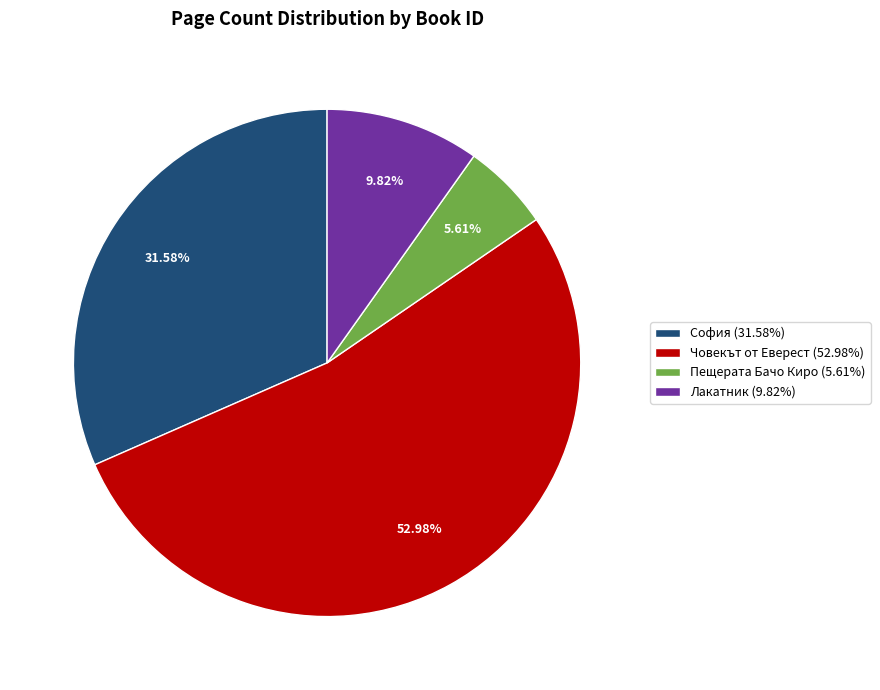

Is the sum of София (31.58%) and Пещерата Бачо Киро (5.61%) greater than half?

No